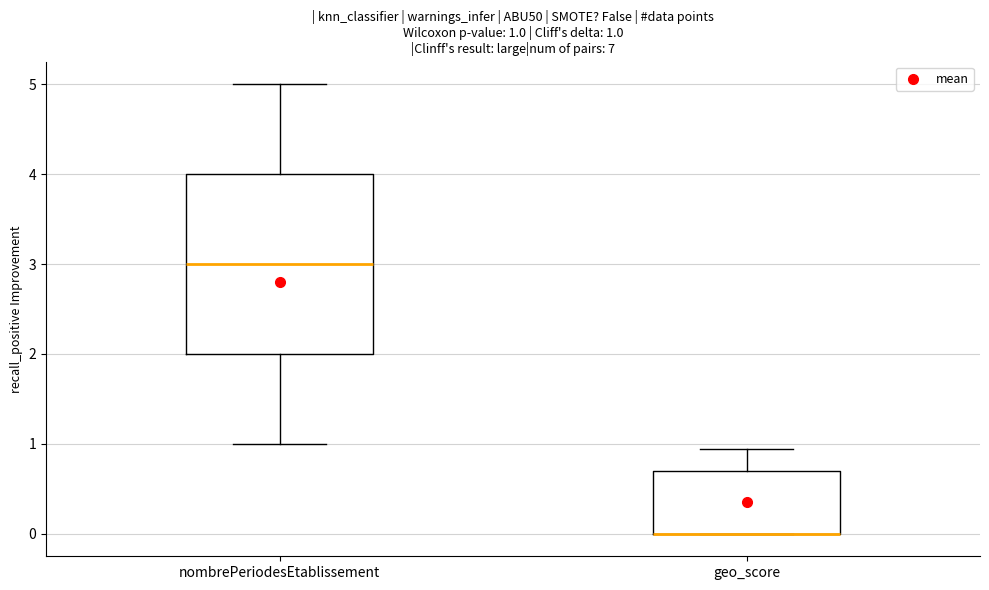

Which box is the tallest, from its lower edge to its upper edge?

nombrePeriodesEtablissement